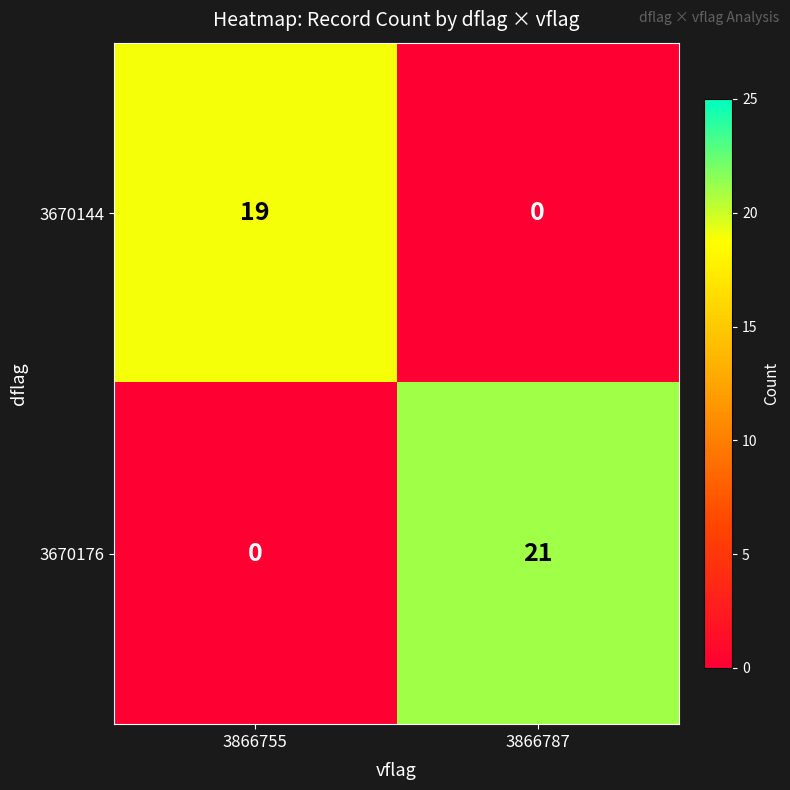

What is the highest value of the 3670176 series?

21